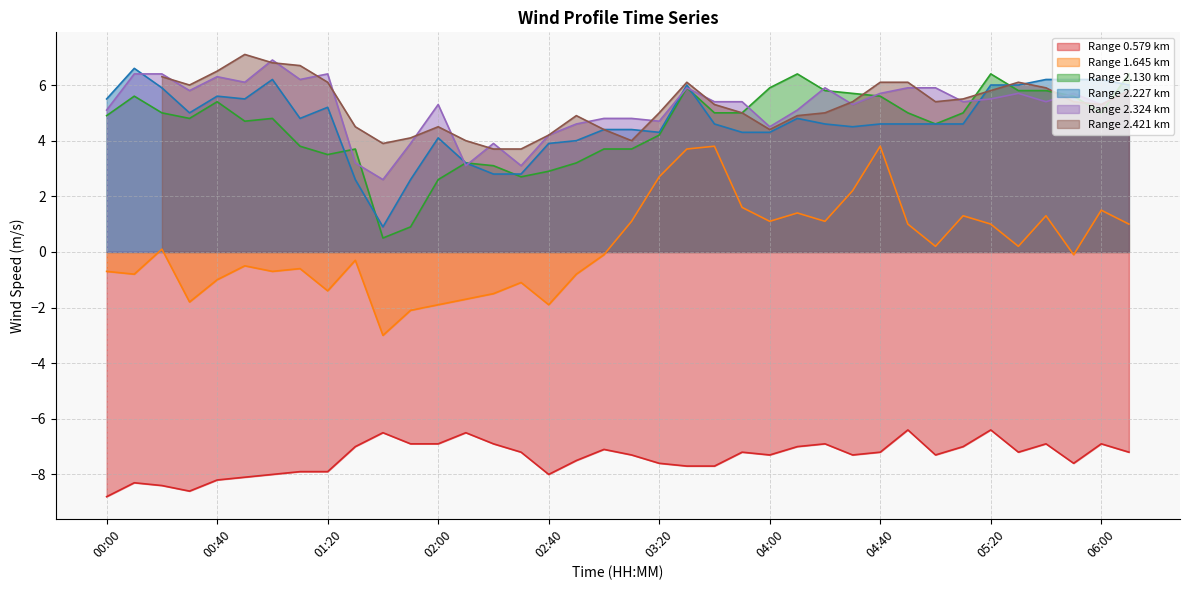

True or false: 2.324 and 2.227 intersect in this chart.

True